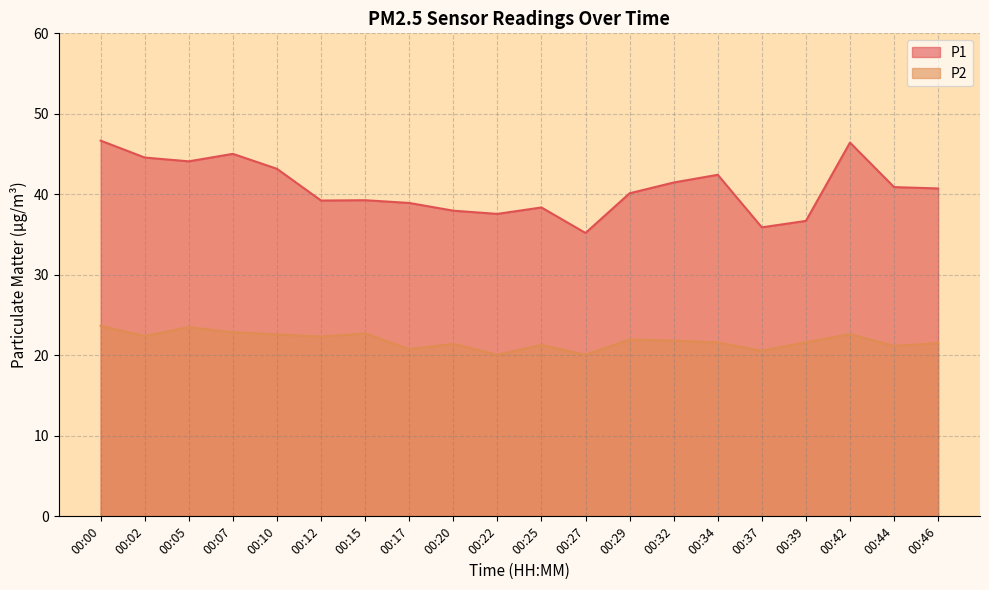

At which label is P1 closest to 40?

00:29